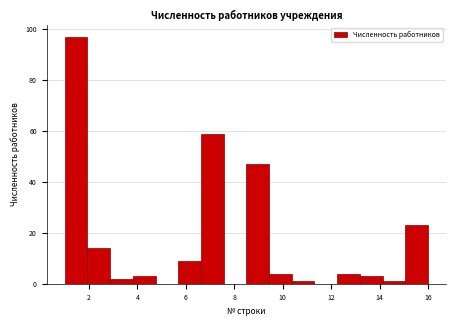

What is the height of the bar covering 1.0 to 2.0 on the x-axis? Neither the bar edges nor the heights are printed on the chart, so give them approximately, as read against the axes.

98